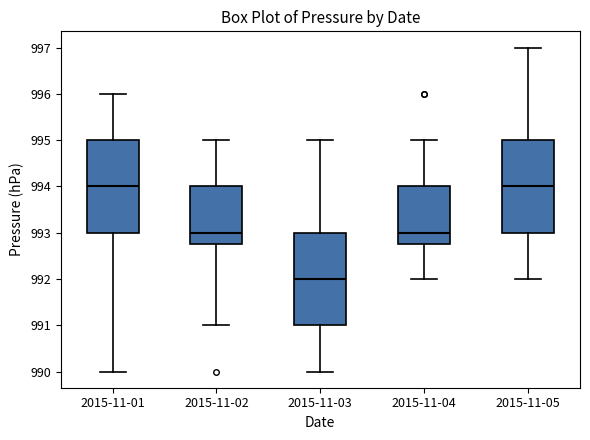

Reading left to right, transcribe this box plot: for each box, give where its median line is, the range the box spans, and where its two whiskers end, as read against the y-axis. The values are not printed on the chart, so give them approximately, as read against the axis.

2015-11-01: median 994.0, box 993.0 to 995.0, whiskers 990.0 to 996.0
2015-11-02: median 993.0, box 992.8 to 994.0, whiskers 991.0 to 995.0
2015-11-03: median 992.0, box 991.0 to 993.0, whiskers 990.0 to 995.0
2015-11-04: median 993.0, box 992.8 to 994.0, whiskers 992.0 to 995.0
2015-11-05: median 994.0, box 993.0 to 995.0, whiskers 992.0 to 997.0